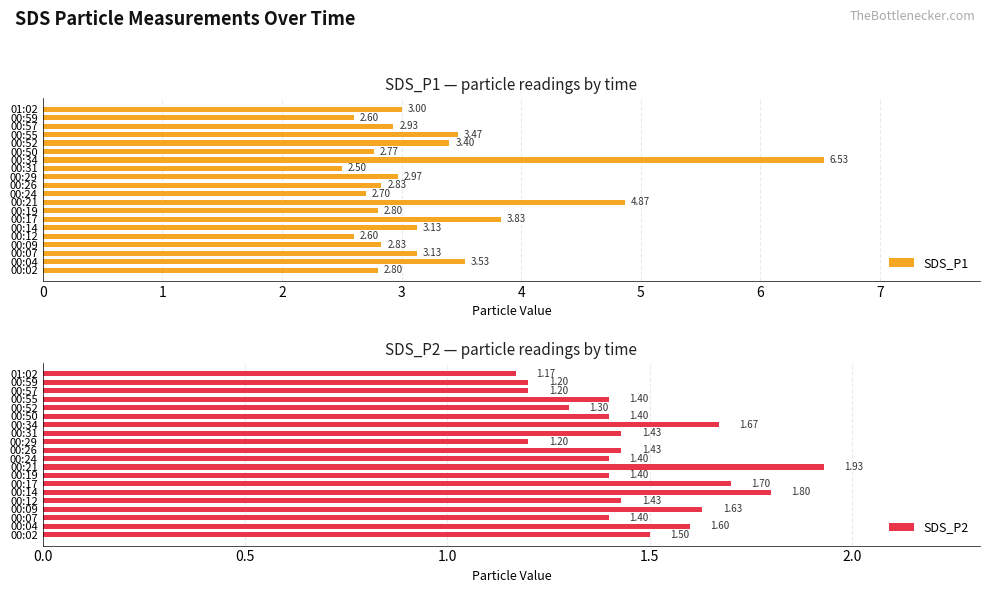

Reading left to right, what are all the values shown in this chart?

SDS_P1: 2.8	3.5	3.1	2.8	2.6	3.1	3.8	2.8	4.9	2.7	2.8	3.0	2.5	6.5	2.8	3.4	3.5	2.9	2.6	3.0
SDS_P2: 1.5	1.6	1.4	1.6	1.4	1.8	1.7	1.4	1.9	1.4	1.4	1.2	1.4	1.7	1.4	1.3	1.4	1.2	1.2	1.2